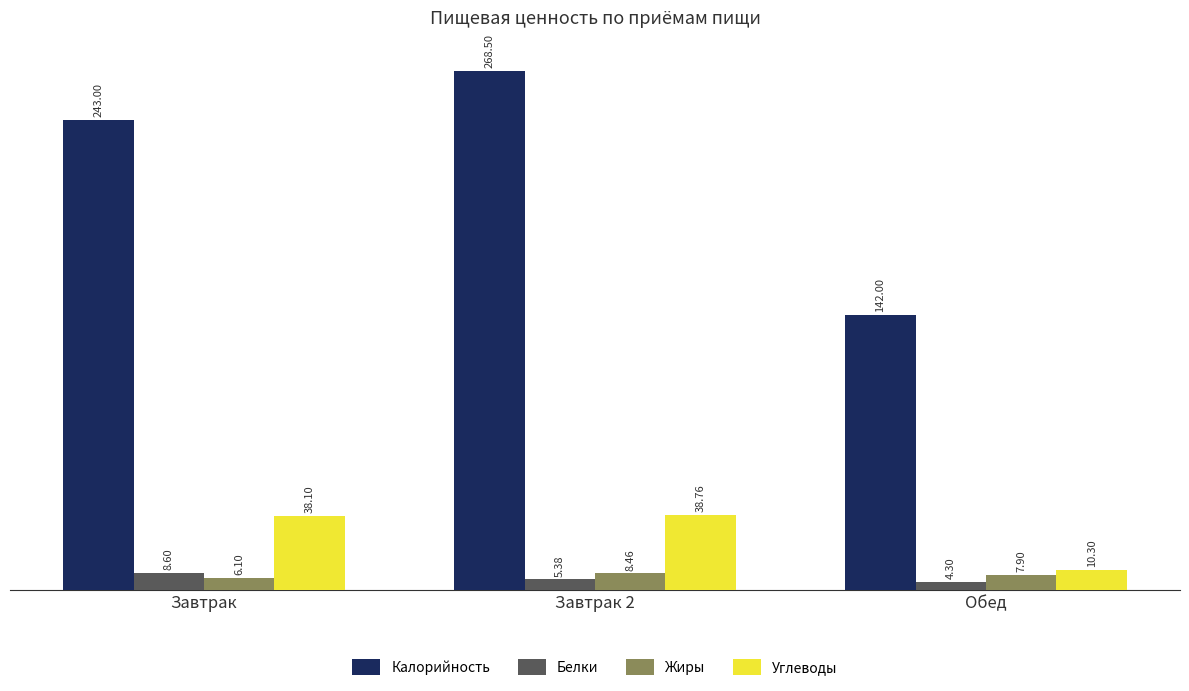

Which series has the largest total across all categories?

Калорийность